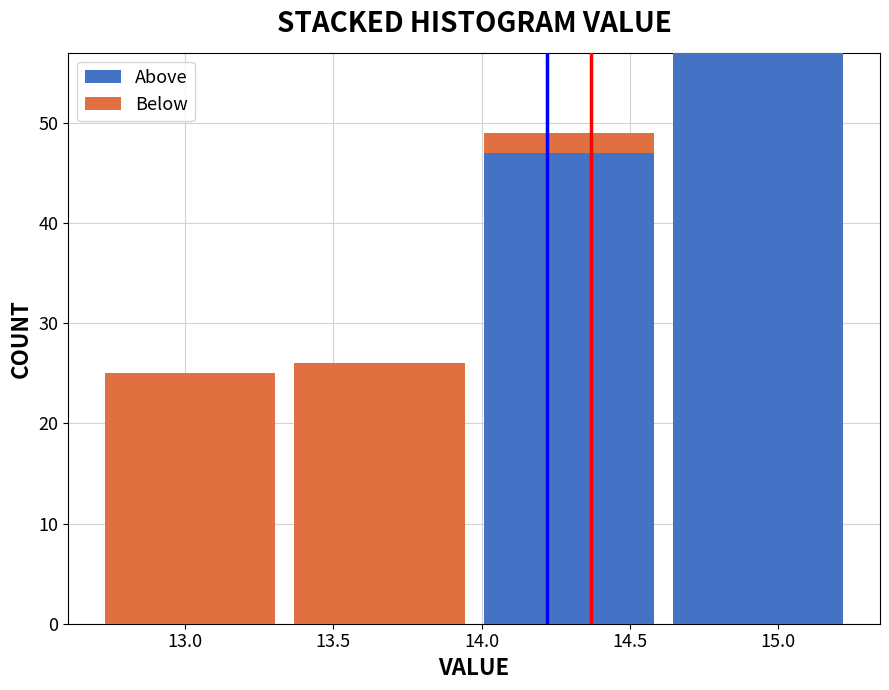

Reading left to right, transcribe this chart: for each stacked bar, give the range it covers on the x-axis and its total height. Neither the bar edges nor the heights are printed on the chart, so give them approximately, as read against the axes.

12.70 to 13.35: 25
13.35 to 14.00: 26
14.00 to 14.60: 49
14.60 to 15.25: 57